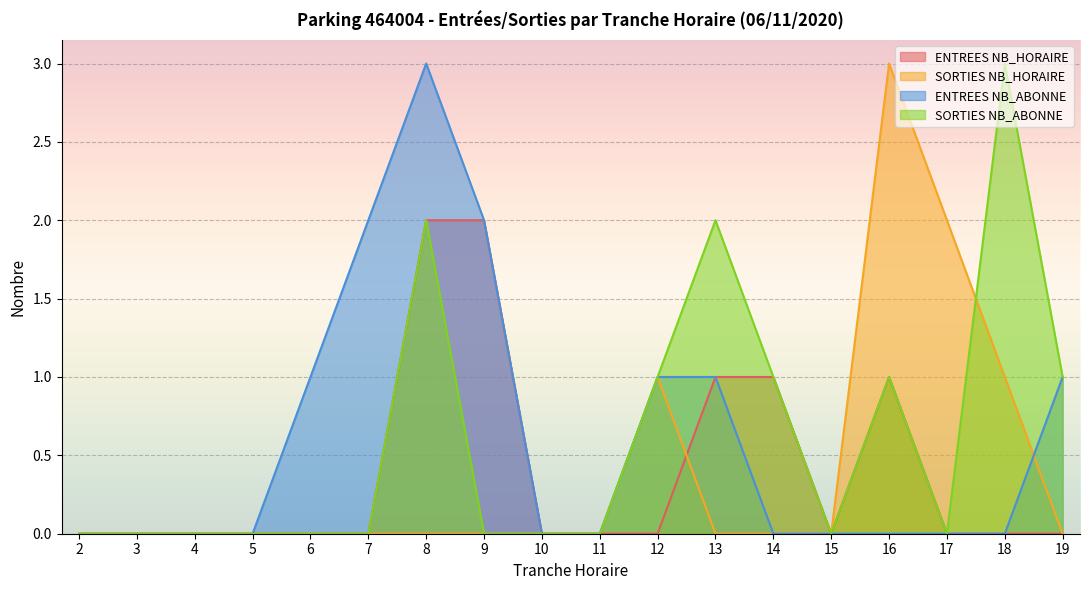

What is the average value of the ENTREES NB_ABONNE series?

1